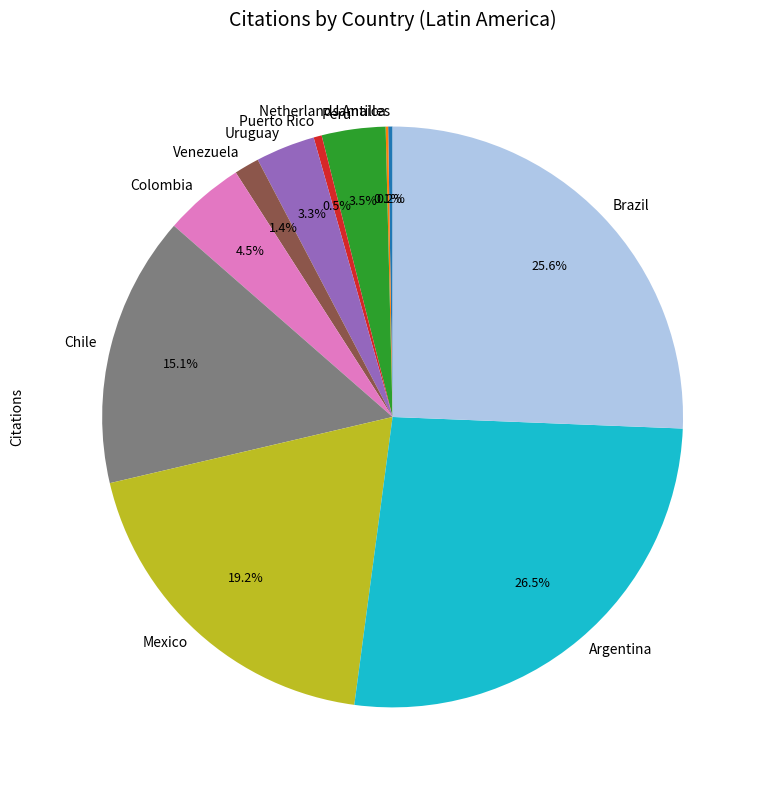

The Puerto Rico slice represents 9% of the pie. True or false?

False